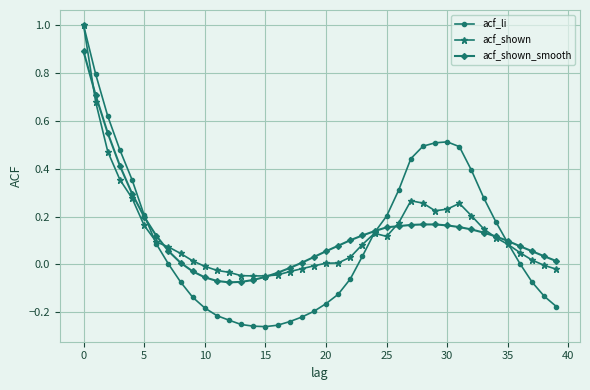

What is the maximum value shown in the chart?

1.0